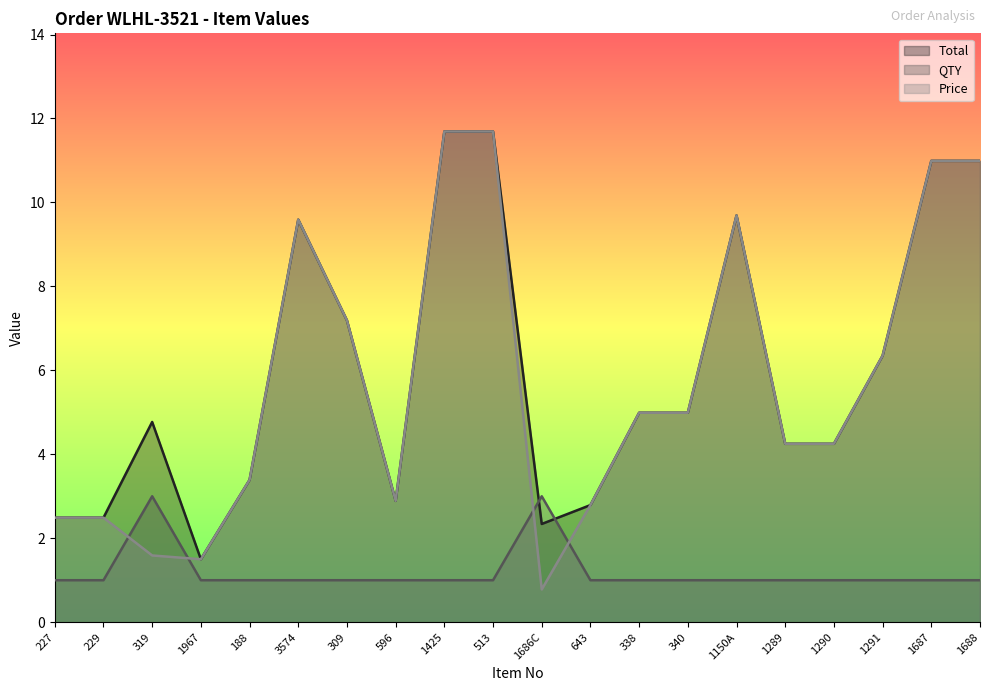

In Total, how many points are lower than both neighbors (excluding endpoints)?

3